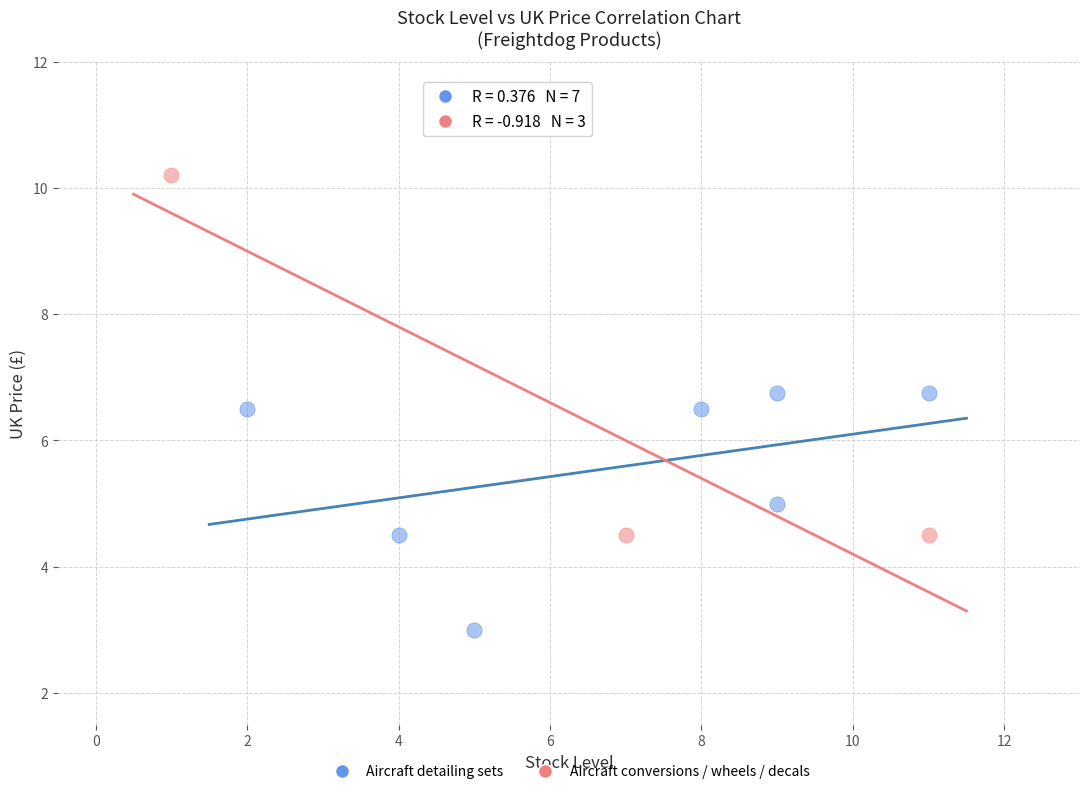

Which series has the largest Y range (max minus min)?

Aircraft conversions / wheels / decals